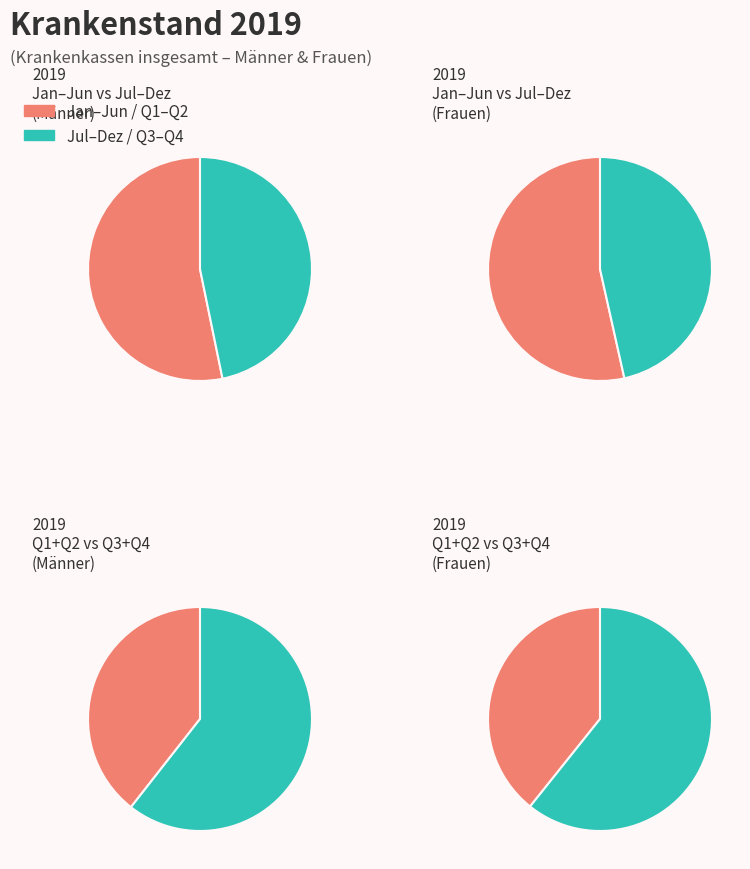

Is Dezember the majority of the pie?

No